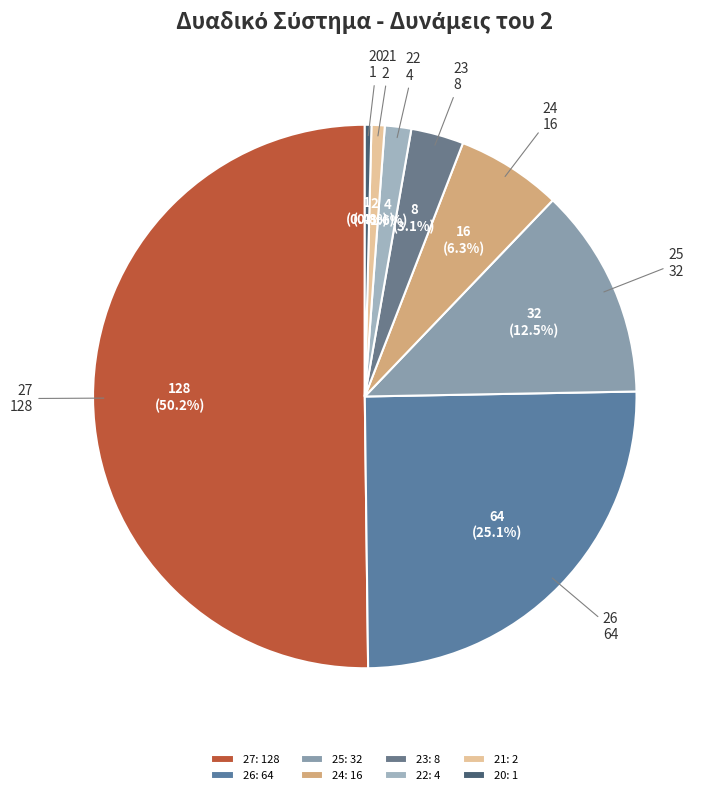

Between 27 and 26, which is larger?

27